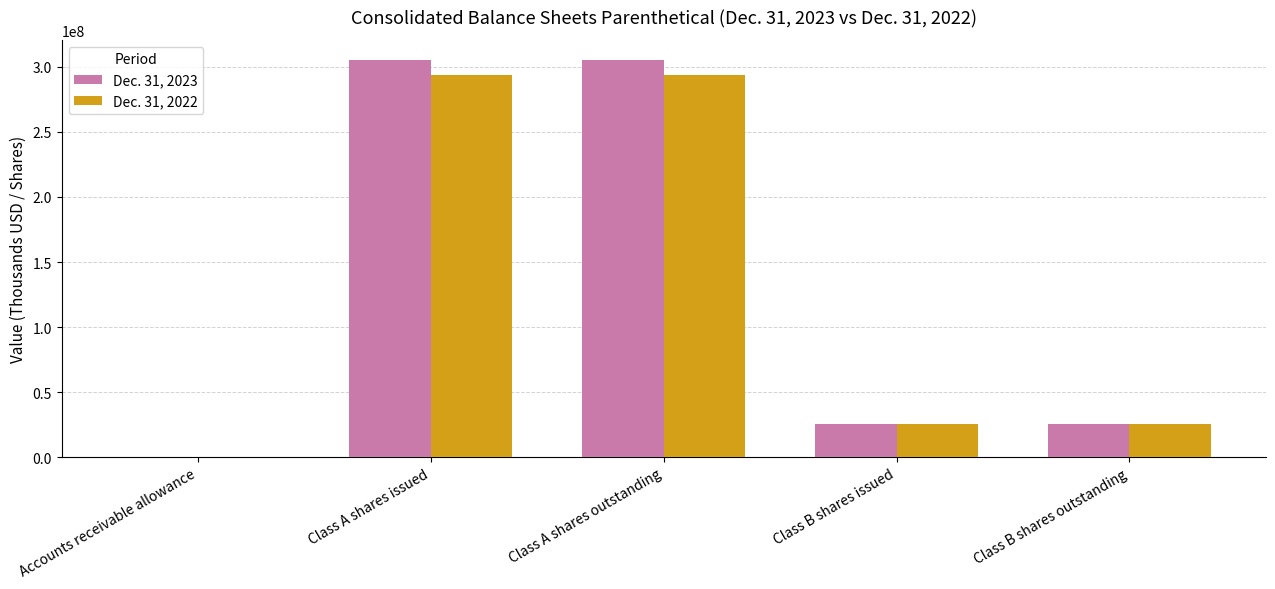

Which series has the largest range (max minus min)?

Dec. 31, 2023